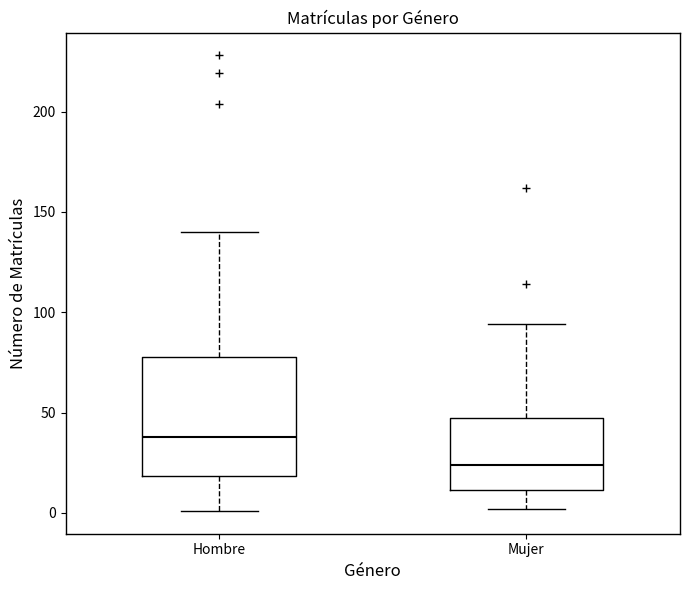

Which box has the lowest median line?

Mujer